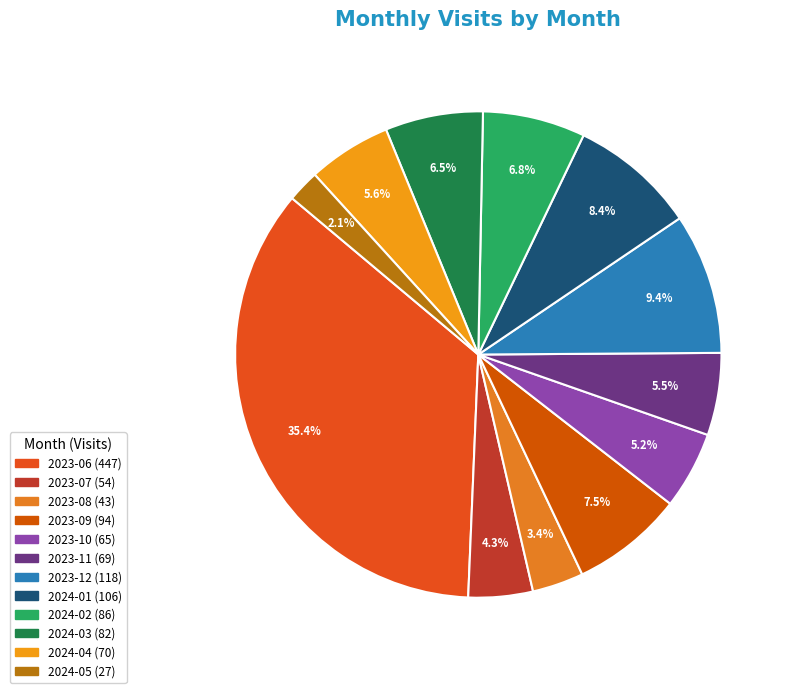

The 2024-05 slice represents 2% of the pie. True or false?

True